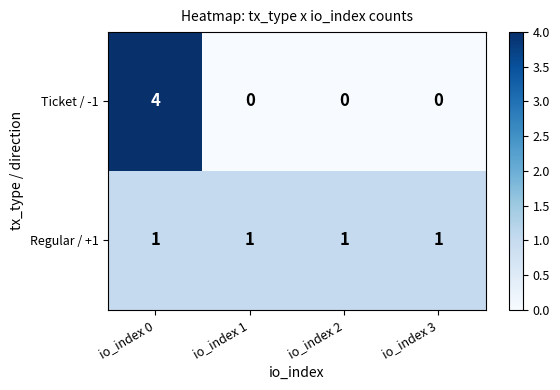

What is the sum of all Regular / +1 values?

4